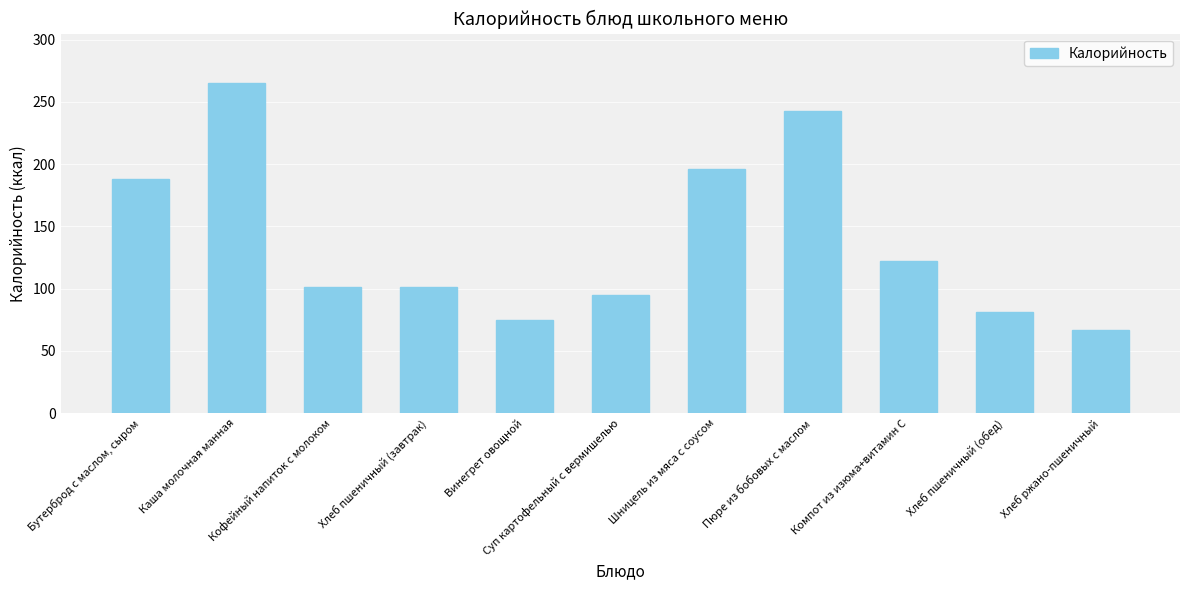

Reading left to right, what are all the values shown in this chart?

Бутерброд с маслом, сыром=188	Каша молочная манная=265	Кофейный напиток с молоком=101	Хлеб пшеничный (завтрак)=101	Винегрет овощной=75	Суп картофельный с вермишелью=95	Шницель из мяса с соусом=196	Пюре из бобовых с маслом=243	Компот из изюма+витамин С=122	Хлеб пшеничный (обед)=81	Хлеб ржано-пшеничный=67